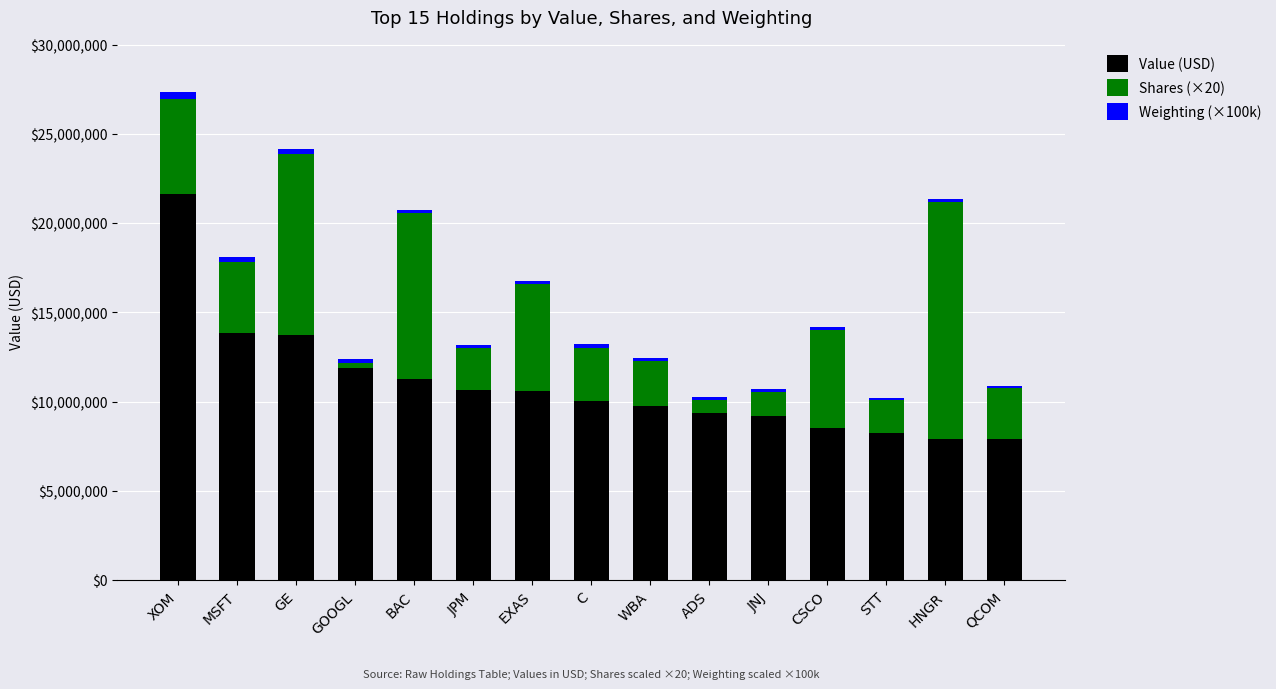

What is the minimum value for Value (USD)?

7886000